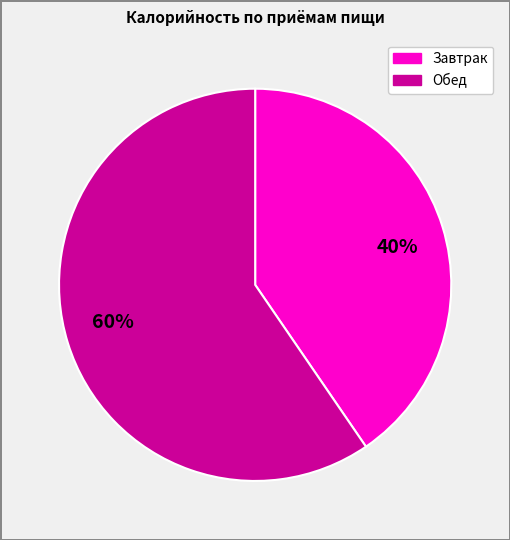

To the nearest percent, what is the average slice percentage?

50%